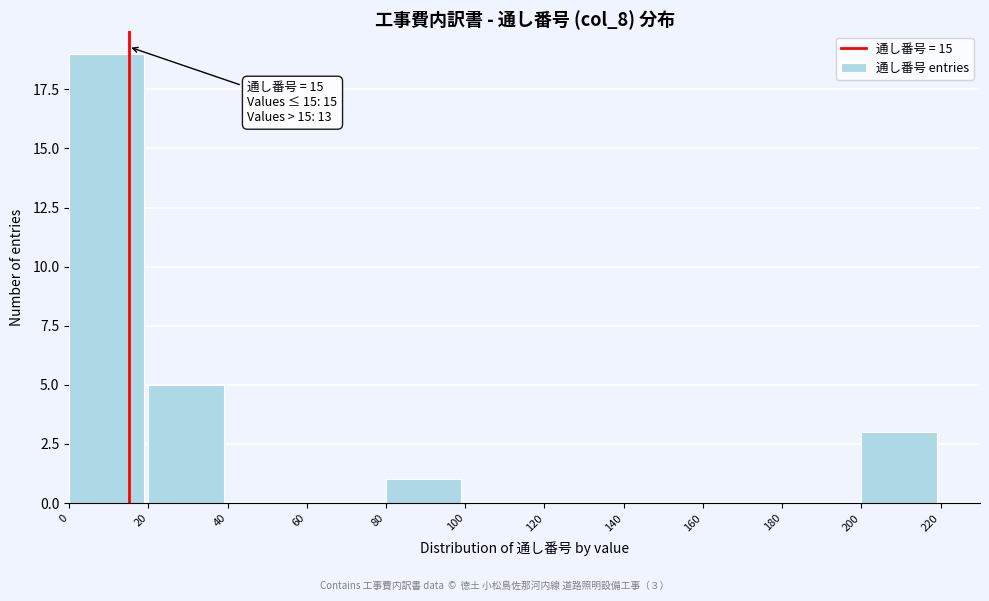

Which range on the x-axis has the tallest bar?

0 to 20